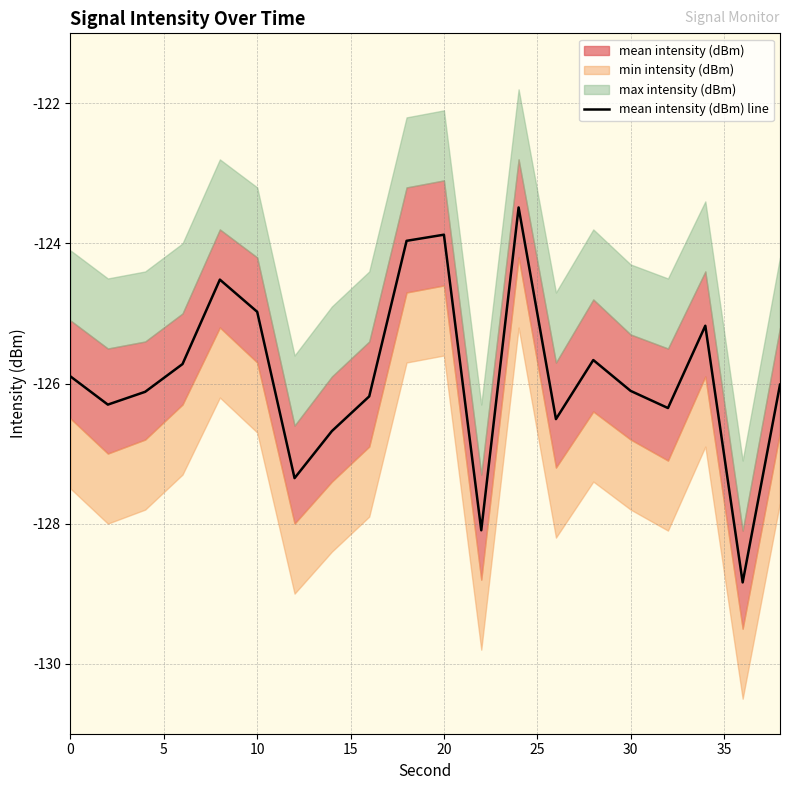

How many points are lower than both their immediate neighbors (excluding endpoints)?

6